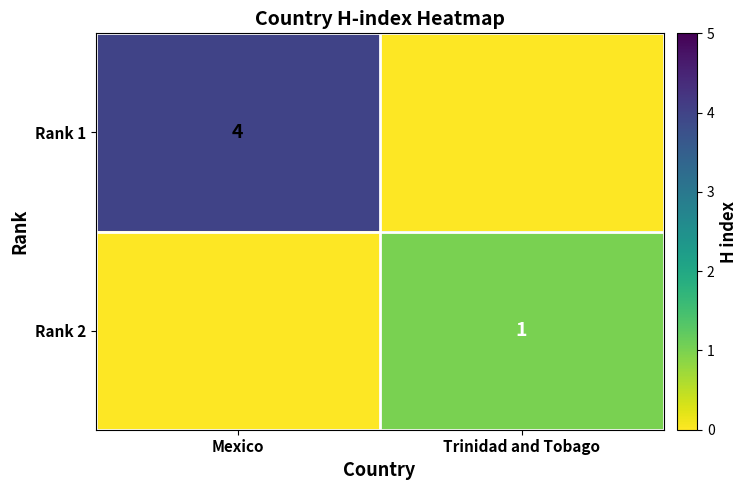

The Rank 2 series shows 1 at Trinidad and Tobago. True or false?

True